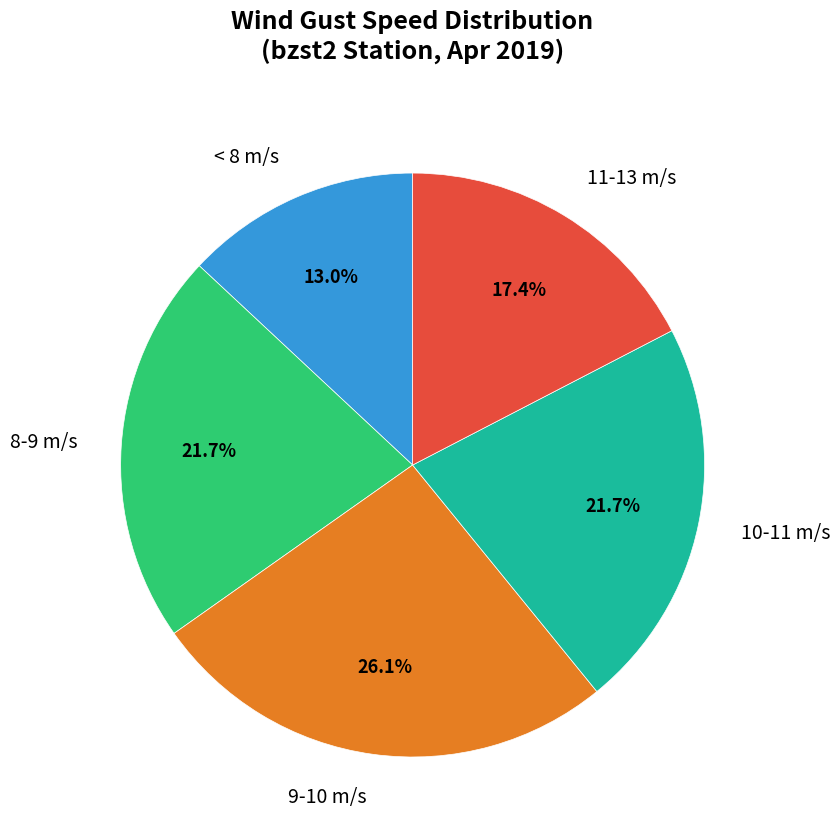

Which category has the smallest portion of the pie?

< 8 m/s